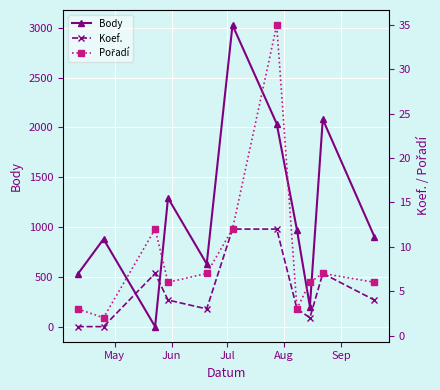

What is the maximum value for Body?

3027